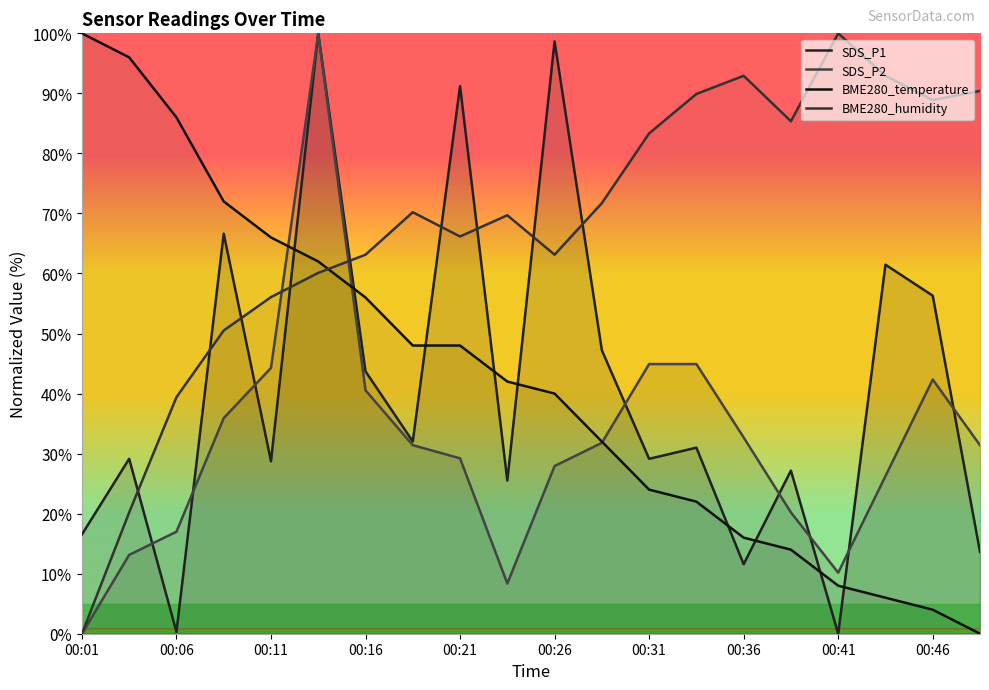

After their last crossing, which series has the higher values: BME280_humidity or BME280_temperature?

BME280_humidity